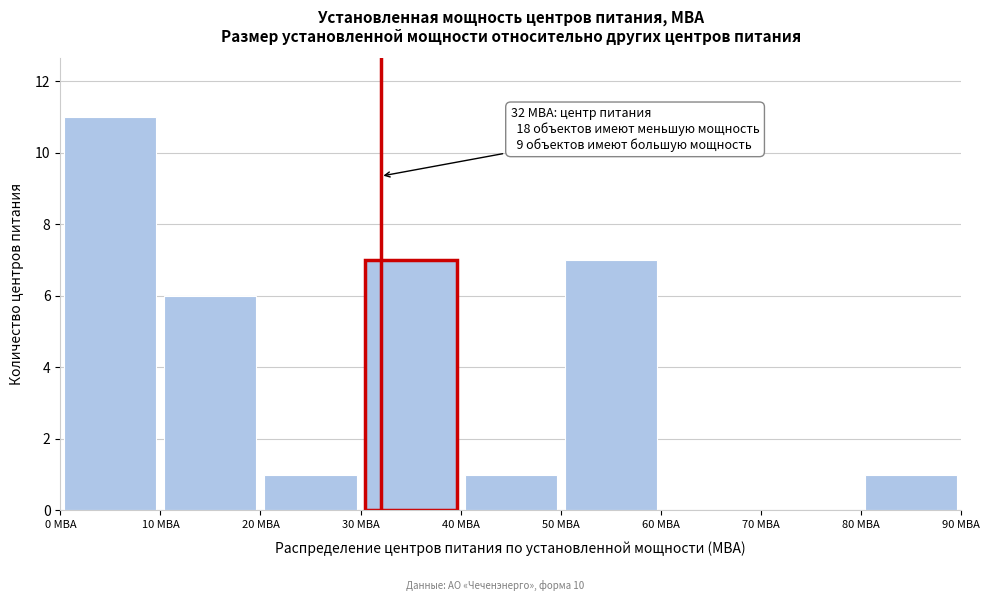

Over which range of the x-axis is the bar tallest?

0 to 10